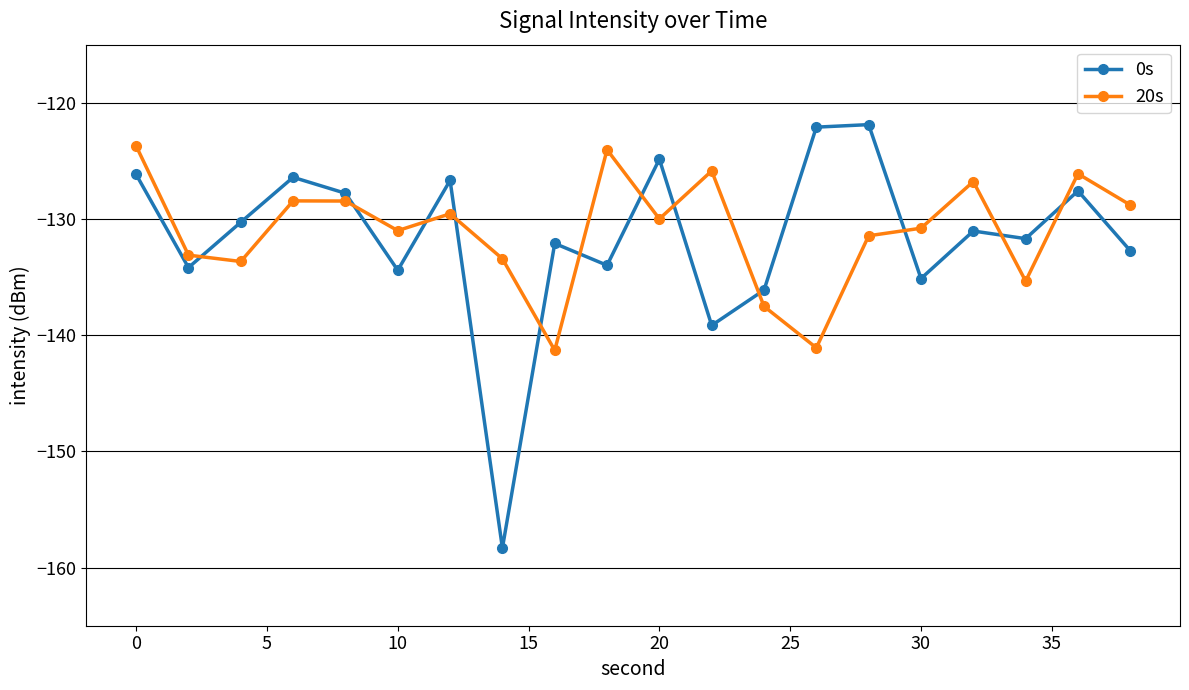

True or false: 0s has more than 0 interior local peaks.

True